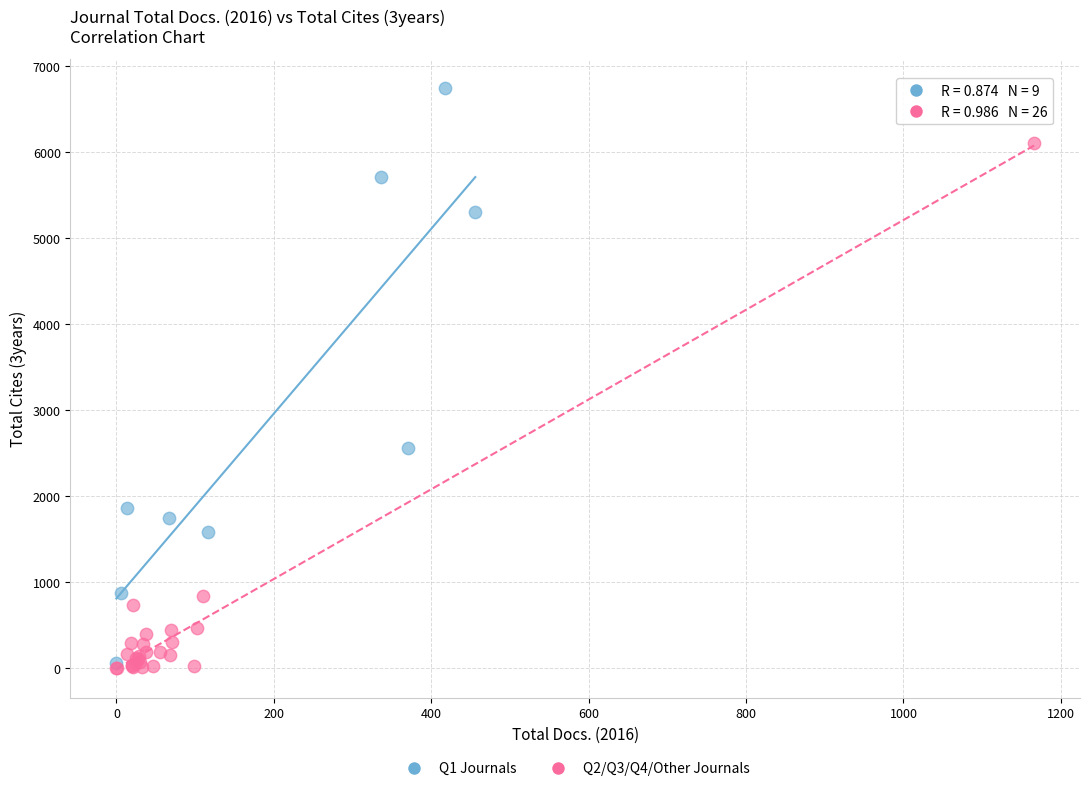

Which series has the widest spread of Y values?

Q1 Journals